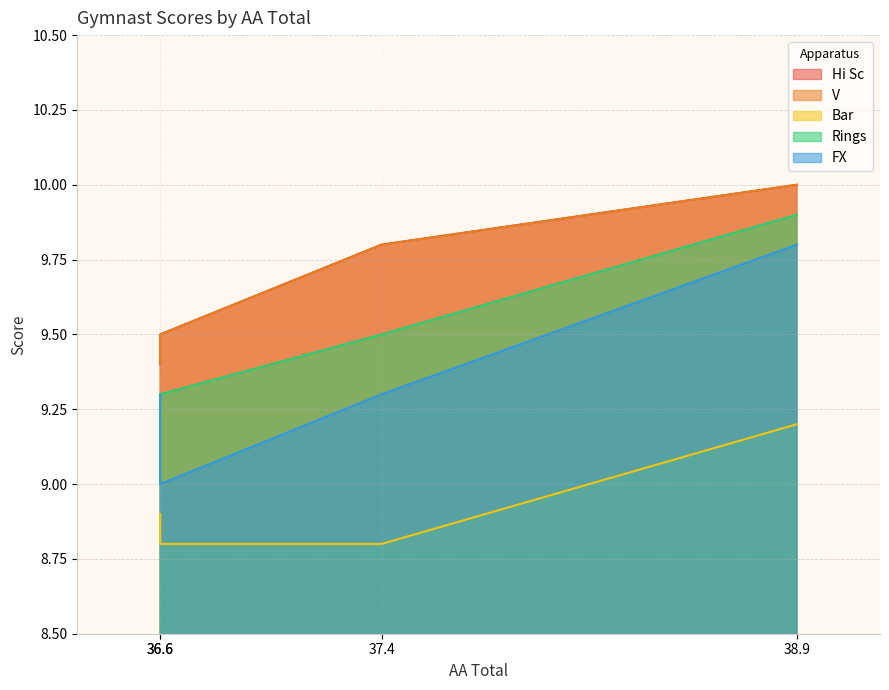

Does the chart display data point markers on the line(s)?

No